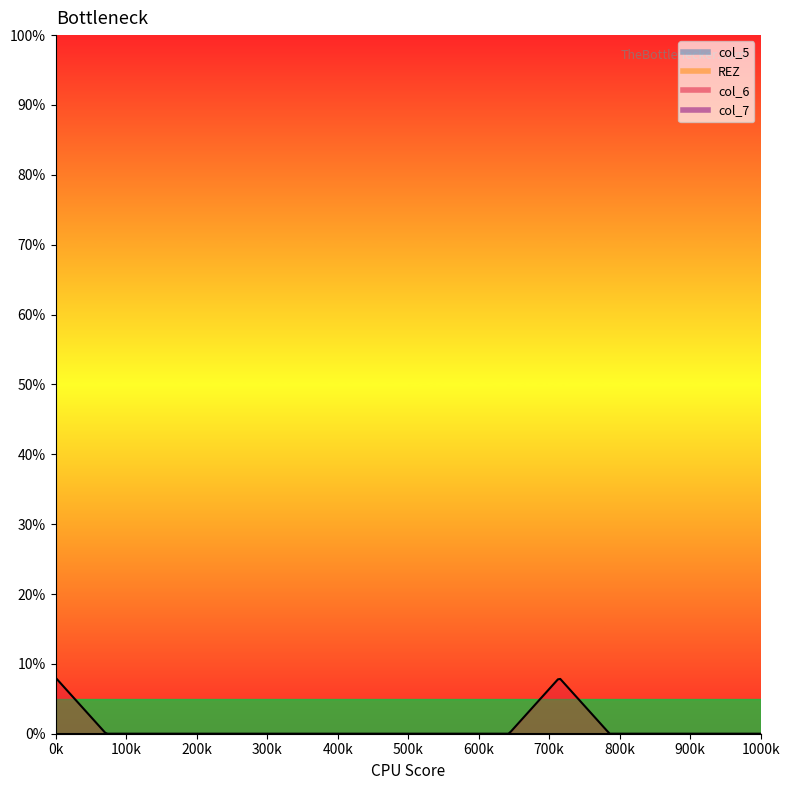

How many categories are shown in the chart?

15